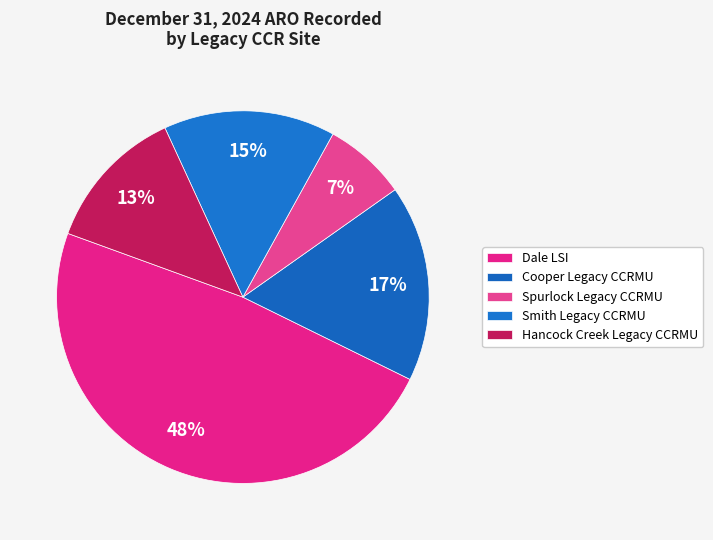

Is Dale LSI the majority of the pie?

No